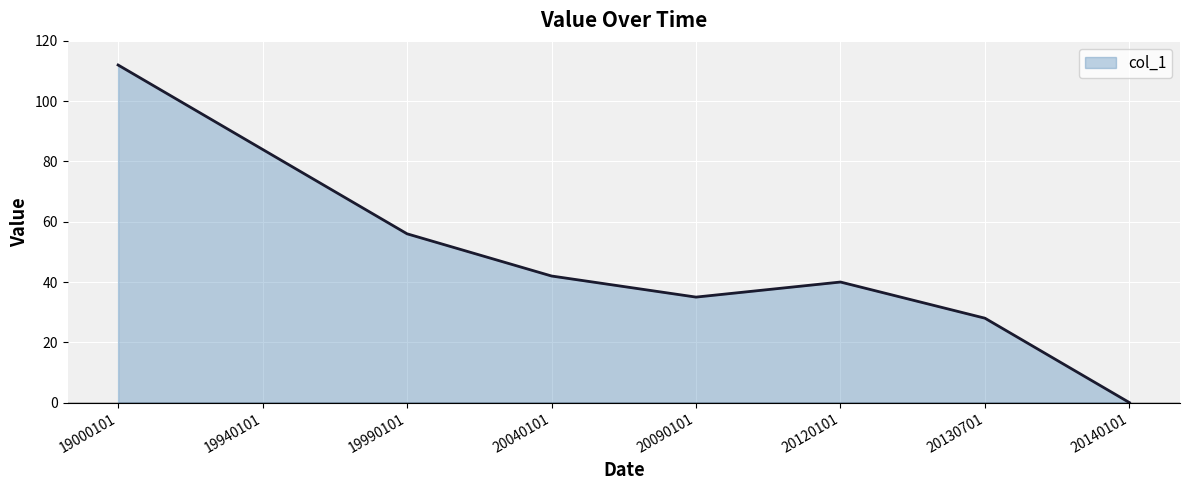

How many distinct data groups are displayed?

1